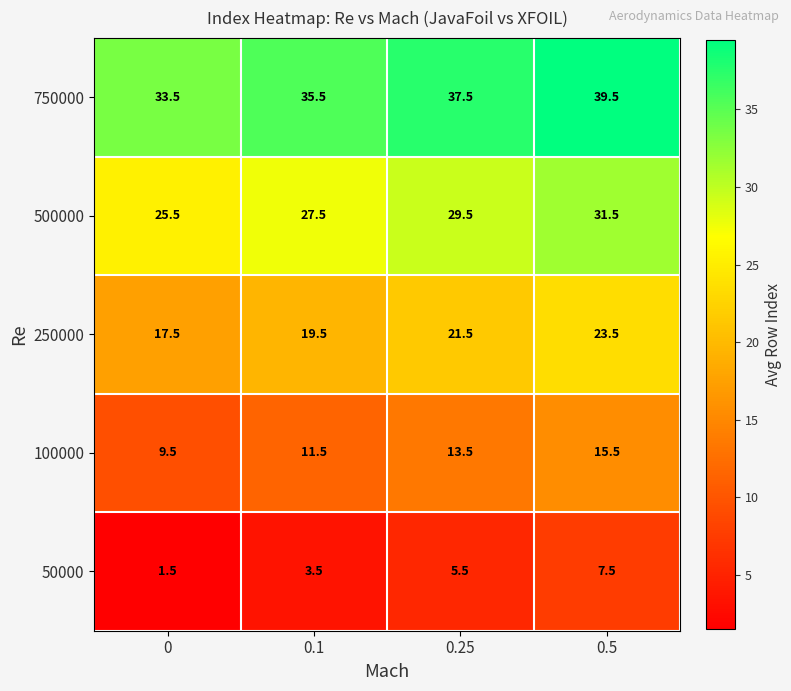

What is the lowest value of the 250000 series?

17.5